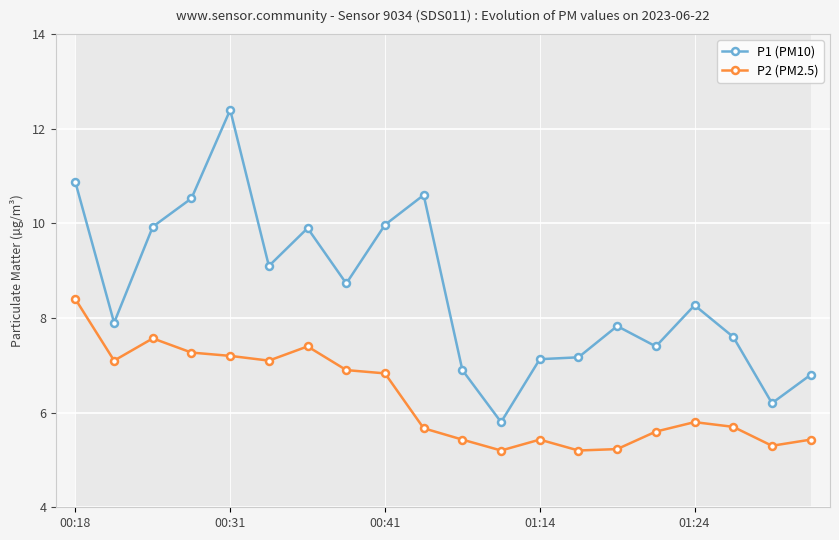

What is the difference between the maximum and minimum values in the P2 (PM2.5) series?

3.2